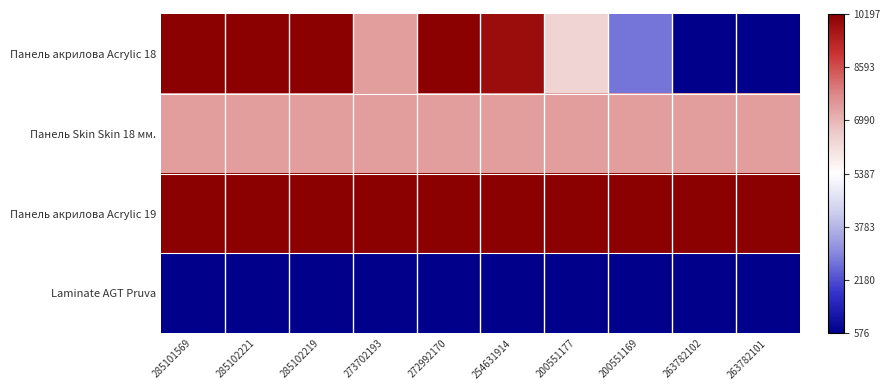

Reading right to left, what are all the values shown in this chart?

Панель акрилова Acrylic 18: 263782101=576.5	263782102=576.5	200551169=2737.4	200551177=6366.0	254631914=9879.7	272992170=10196.7	273702193=7410.0	285102219=10196.7	285102221=10196.7	285101569=10196.7
Панель Skin Skin 18 мм.: 263782101=7410.0	263782102=7410.0	200551169=7410.0	200551177=7410.0	254631914=7410.0	272992170=7410.0	273702193=7410.0	285102219=7410.0	285102221=7410.0	285101569=7410.0
Панель акрилова Acrylic 19: 263782101=10196.7	263782102=10196.7	200551169=10196.7	200551177=10196.7	254631914=10196.7	272992170=10196.7	273702193=10196.7	285102219=10196.7	285102221=10196.7	285101569=10196.7
Laminate AGT Pruva: 263782101=576.5	263782102=576.5	200551169=576.5	200551177=576.5	254631914=576.5	272992170=576.5	273702193=576.5	285102219=576.5	285102221=576.5	285101569=576.5